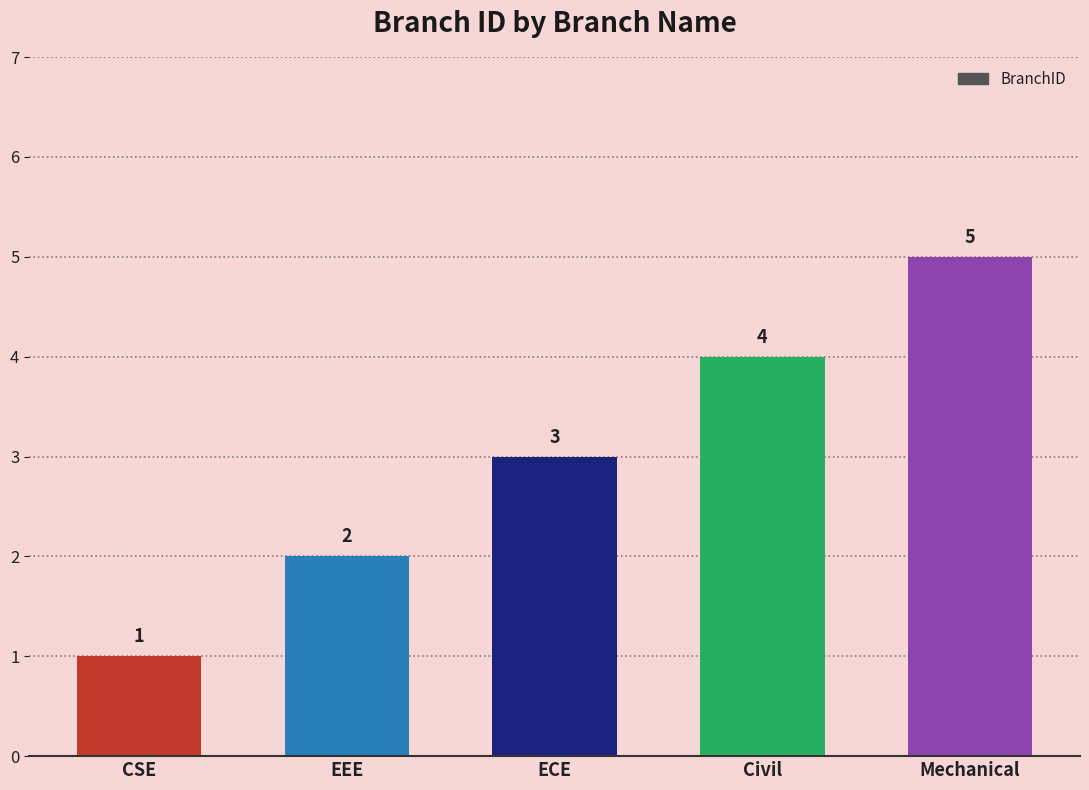

What is the approximate value at ECE?

3